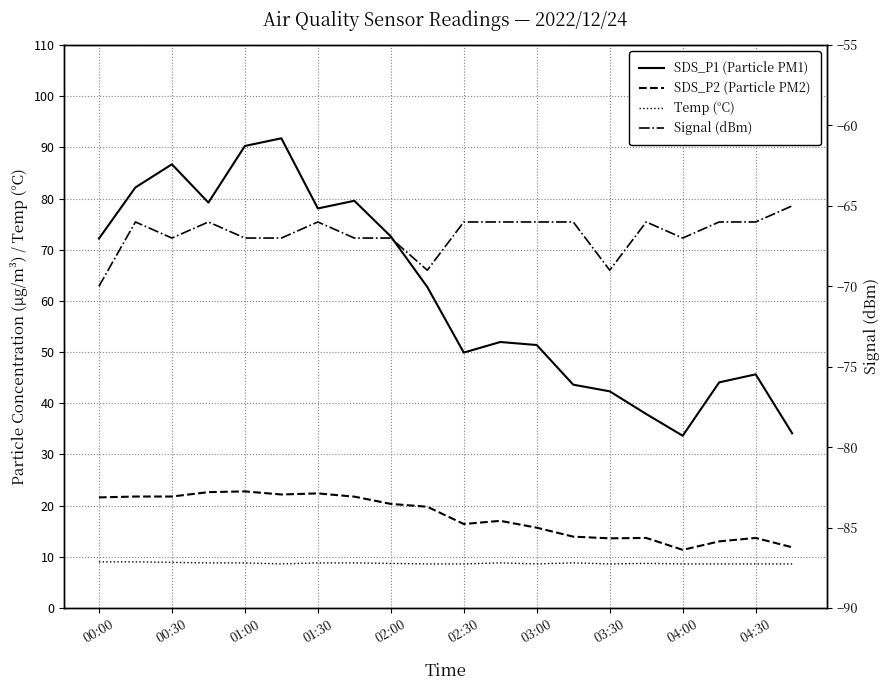

Reading right to left, transcribe all the data shown in this chart.

SDS_P1: 34.1	45.6	44.1	33.6	37.9	42.3	43.6	51.4	52.0	49.9	62.7	72.6	79.6	78.1	91.8	90.3	79.2	86.7	82.2	72.2
SDS_P2: 11.8	13.7	13.0	11.3	13.7	13.6	13.9	15.7	17.0	16.4	19.8	20.3	21.8	22.4	22.2	22.8	22.6	21.8	21.8	21.6
Temp: 8.6	8.6	8.6	8.6	8.7	8.6	8.8	8.6	8.8	8.6	8.6	8.7	8.8	8.8	8.6	8.8	8.8	8.9	9.0	9.0
Signal: -65.0	-66.0	-66.0	-67.0	-66.0	-69.0	-66.0	-66.0	-66.0	-66.0	-69.0	-67.0	-67.0	-66.0	-67.0	-67.0	-66.0	-67.0	-66.0	-70.0